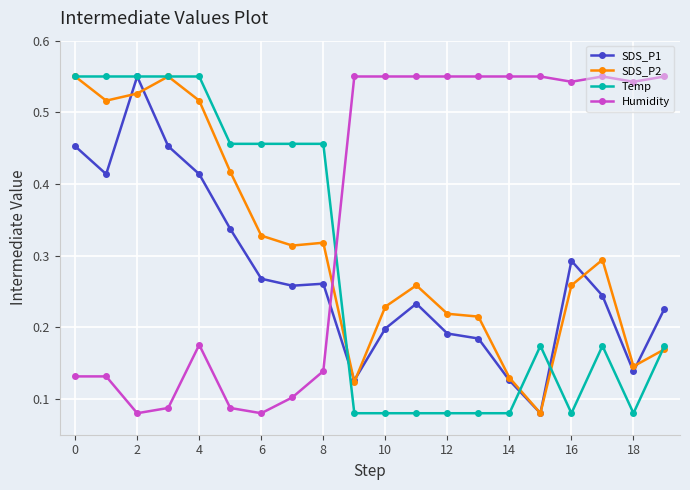

Count the Temp values in the range 0 to 1.

20